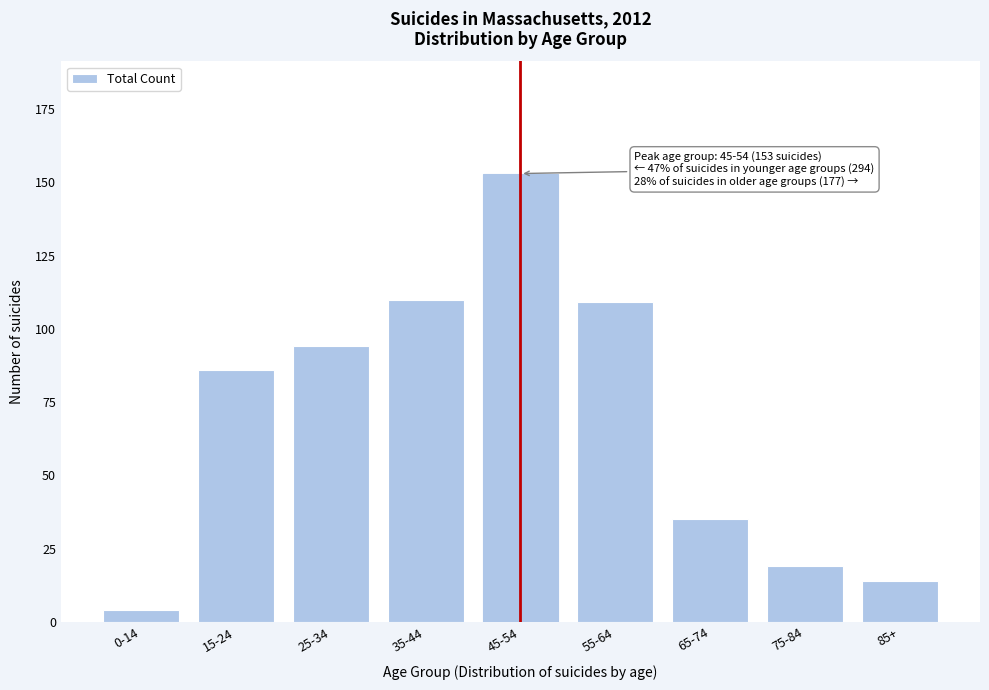

Reading left to right, transcribe all the data shown in this chart.

4	86	94	110	153	109	35	19	14